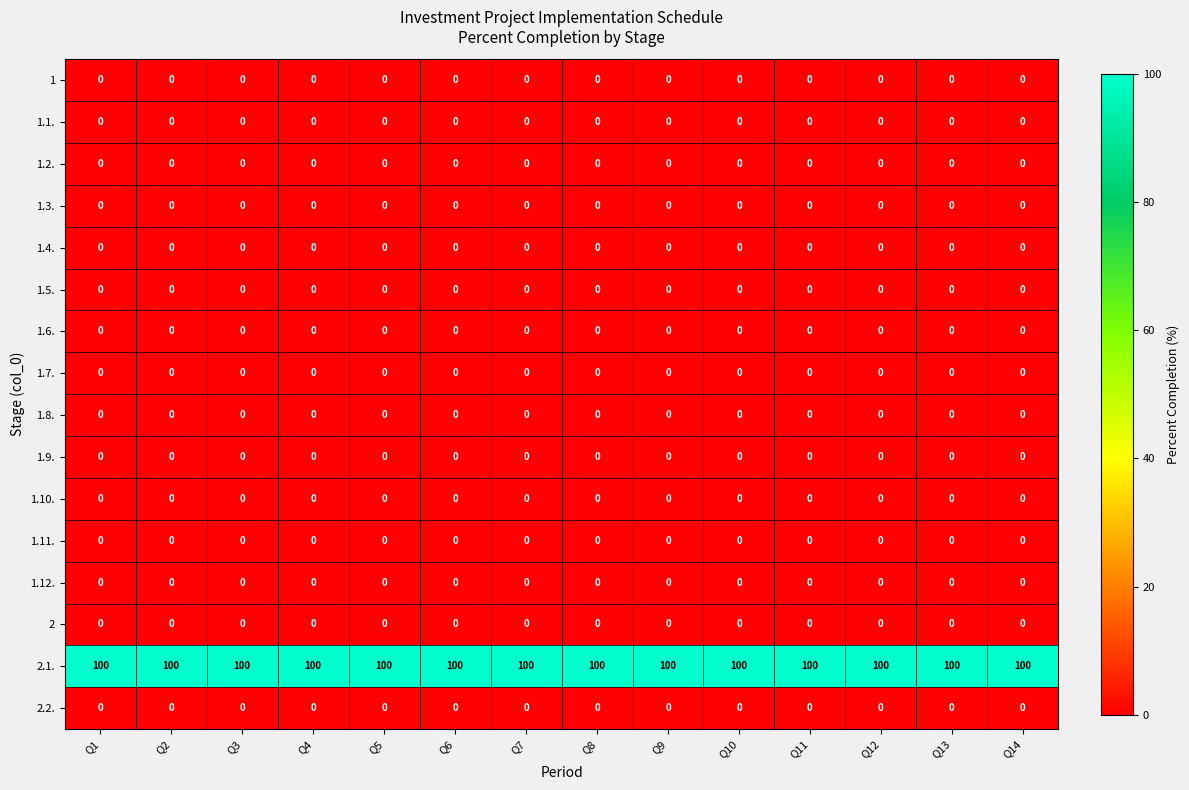

The 1.4. series shows 0 at Q11. True or false?

True